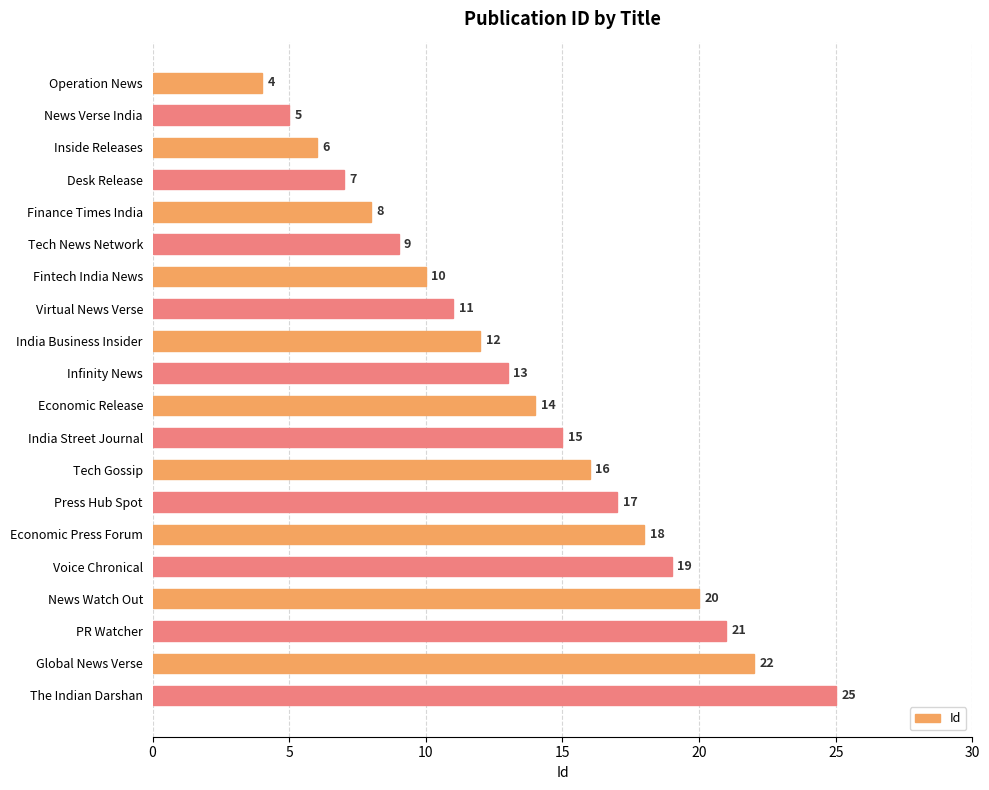

Count the number of categories in the chart.

20